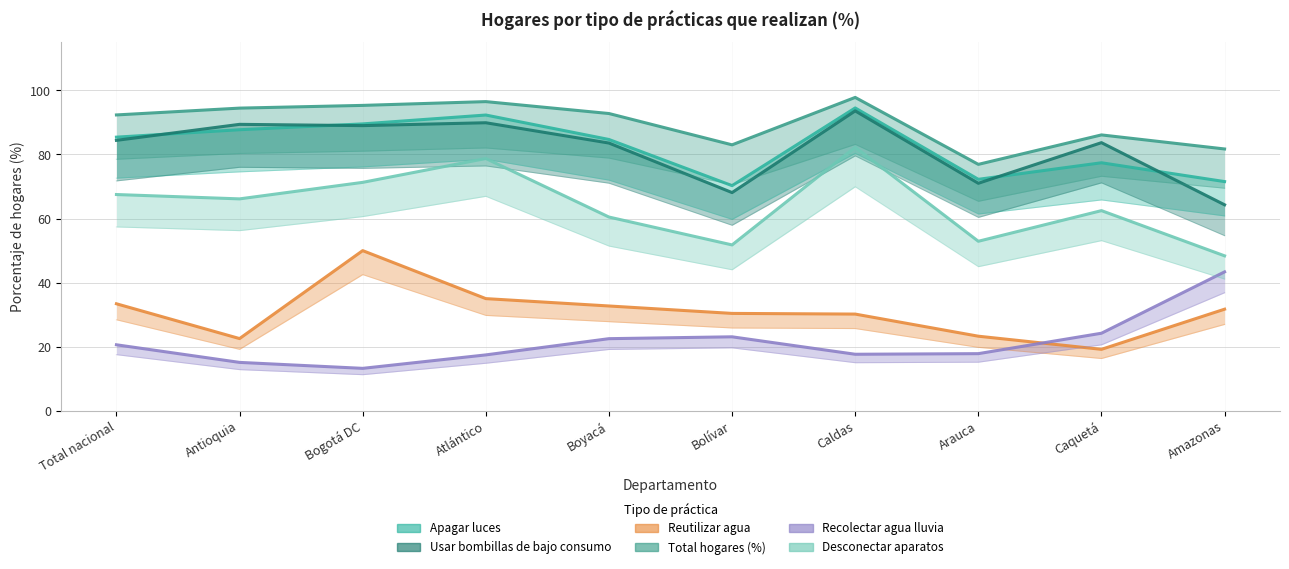

Is the value of Reutilizar agua at Antioquia greater than the value of Apagar luces at Total nacional?

No